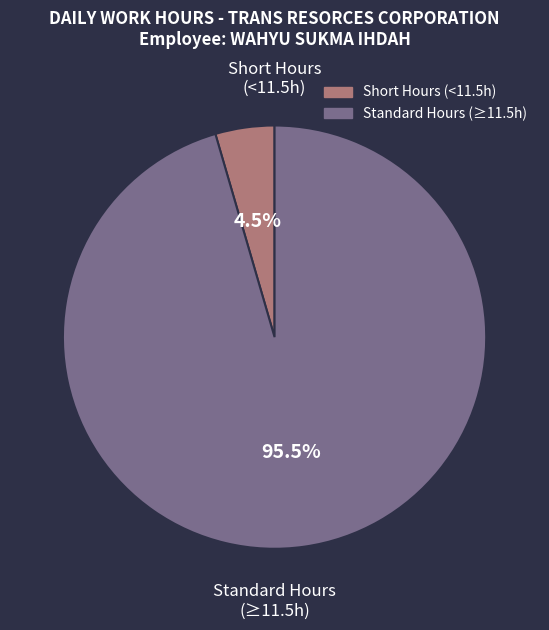

Count the number of slices in the pie.

2